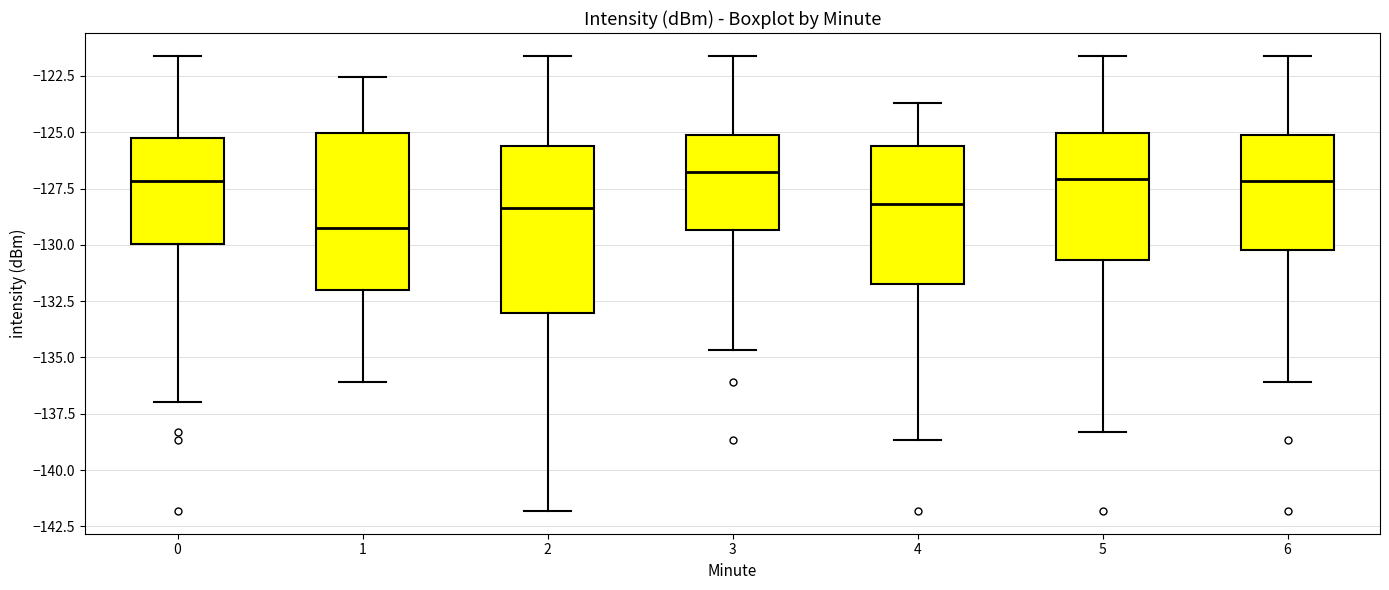

Where is the lower edge of the box at x = 0 on the y-axis? The values are not printed on the chart, so give them approximately, as read against the axis.

-130.0